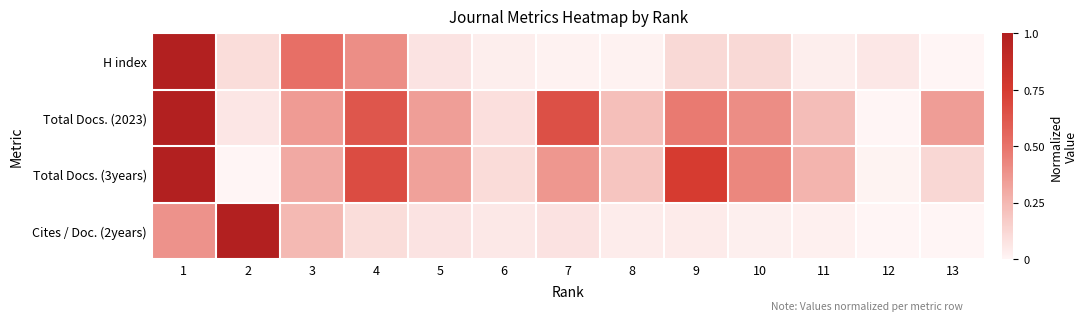

Reading left to right, extract all data points from this chart.

H index: 1=1.0	2=0.1	3=0.5	4=0.4	5=0.1	6=0.0	7=0.0	8=0.0	9=0.1	10=0.1	11=0.0	12=0.1	13=0.0
Total Docs. (2023): 1=1.0	2=0.1	3=0.4	4=0.6	5=0.3	6=0.1	7=0.7	8=0.2	9=0.5	10=0.4	11=0.2	12=0.0	13=0.3
Total Docs. (3years): 1=1.0	2=0.0	3=0.3	4=0.7	5=0.3	6=0.1	7=0.4	8=0.2	9=0.7	10=0.4	11=0.3	12=0.0	13=0.1
Cites / Doc. (2years): 1=0.4	2=1.0	3=0.2	4=0.1	5=0.1	6=0.1	7=0.1	8=0.0	9=0.0	10=0.0	11=0.0	12=0.0	13=0.0